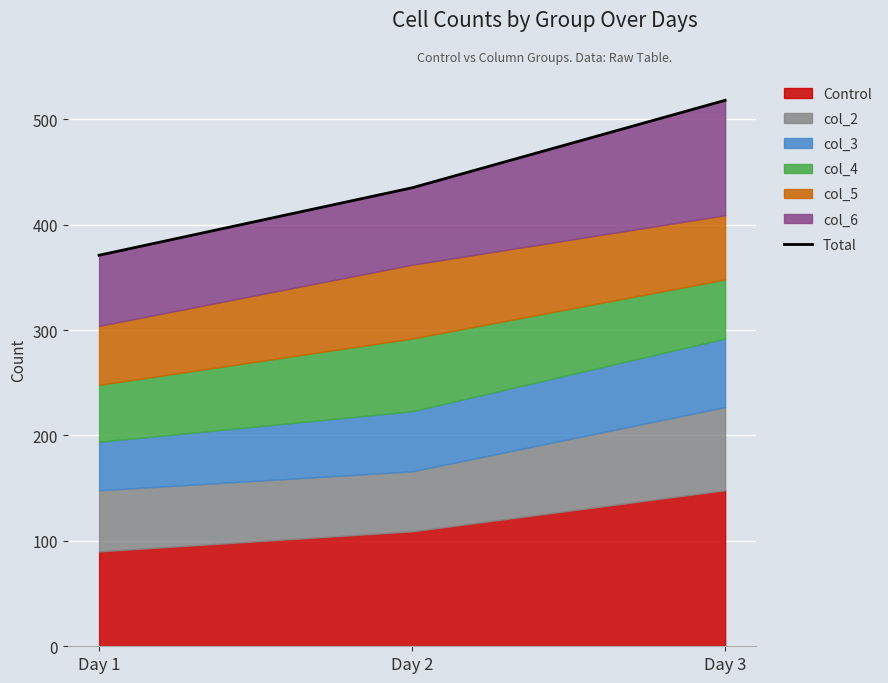

Is it true that the value at Day 2 is 183?

False